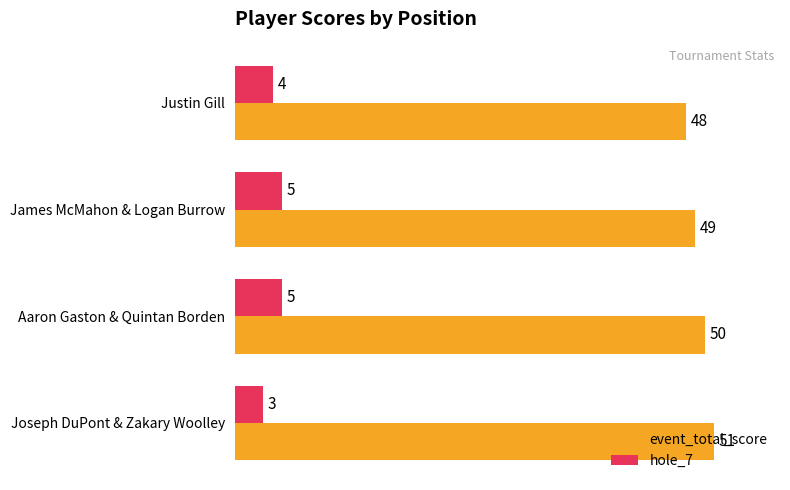

What is the minimum value for hole_7?

3